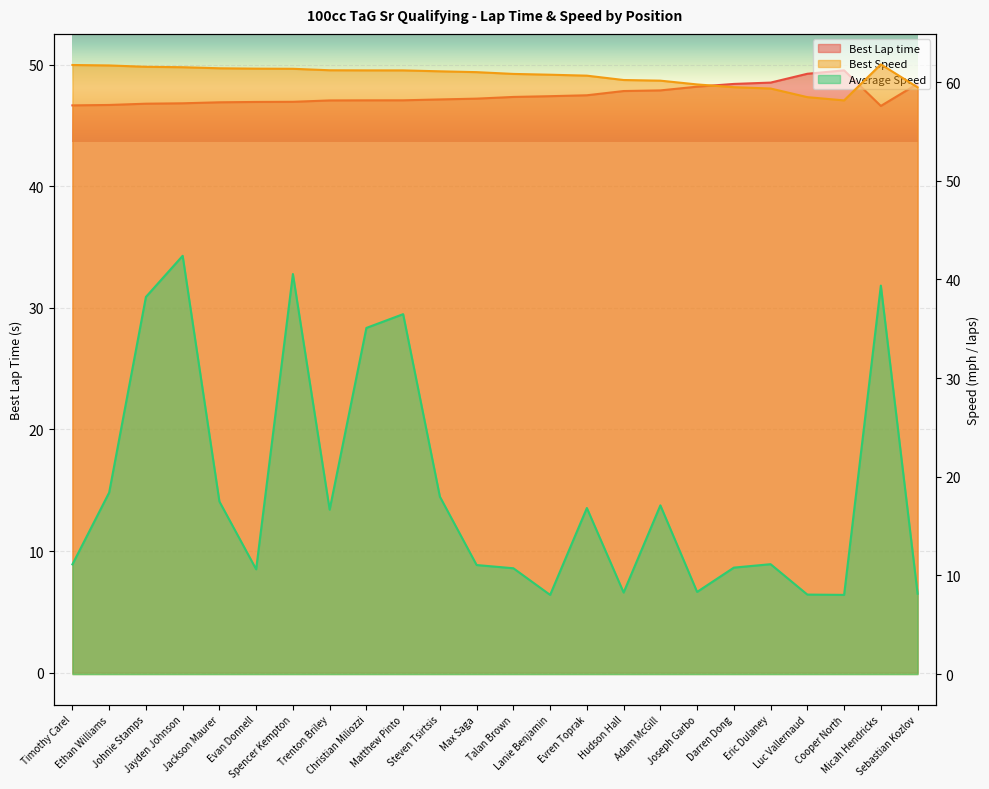

Which category has the highest value in the Average Speed series?

Jayden Johnson